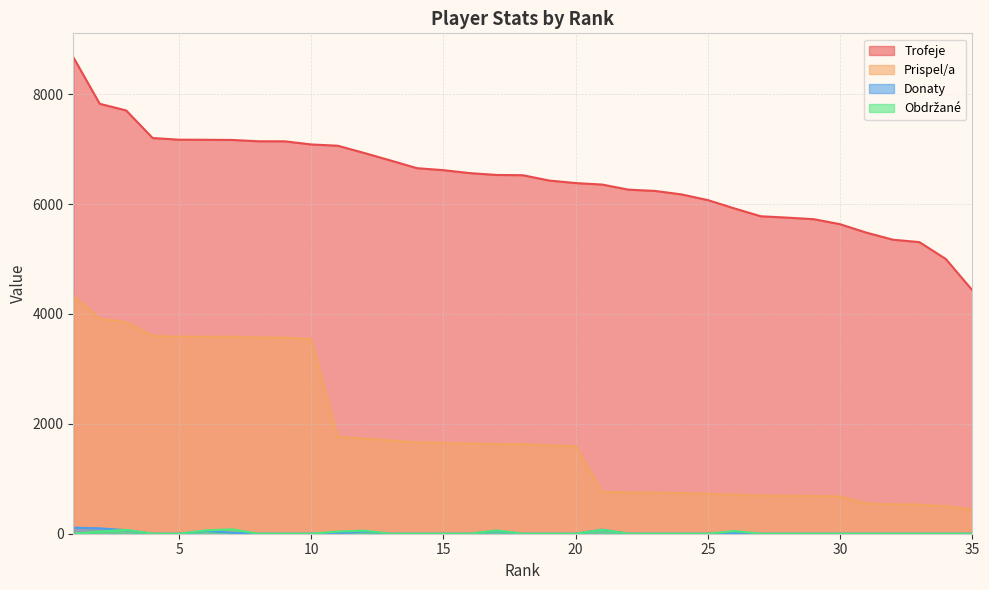

True or false: Trofeje and Prispel/a cross at least once.

False